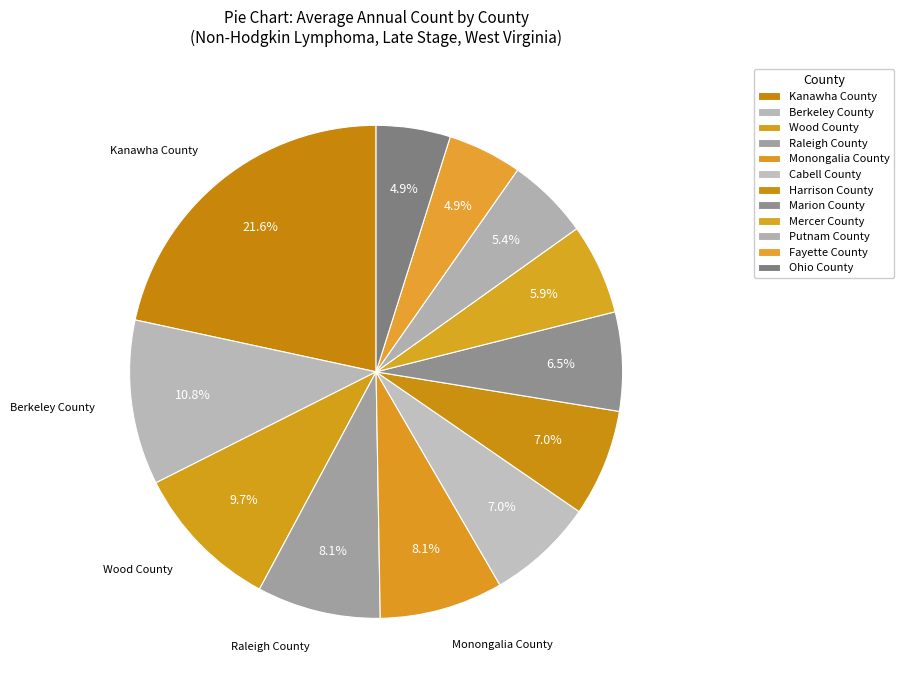

To the nearest percent, what is the difference between the Wood County and Raleigh County slice percentages?

2%